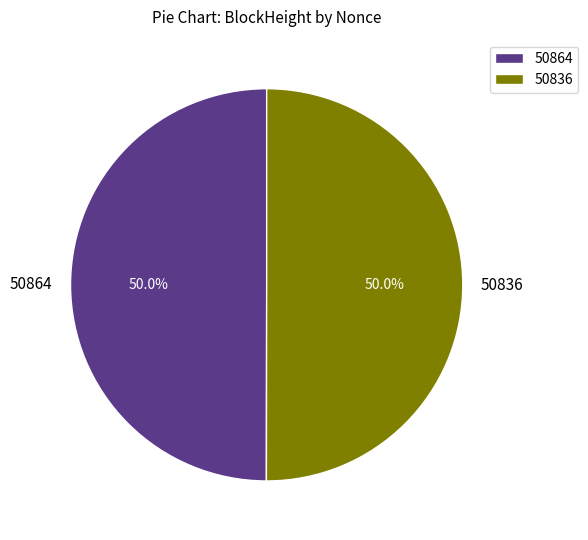

Combined, do 50836 and 50864 account for over 50%?

Yes